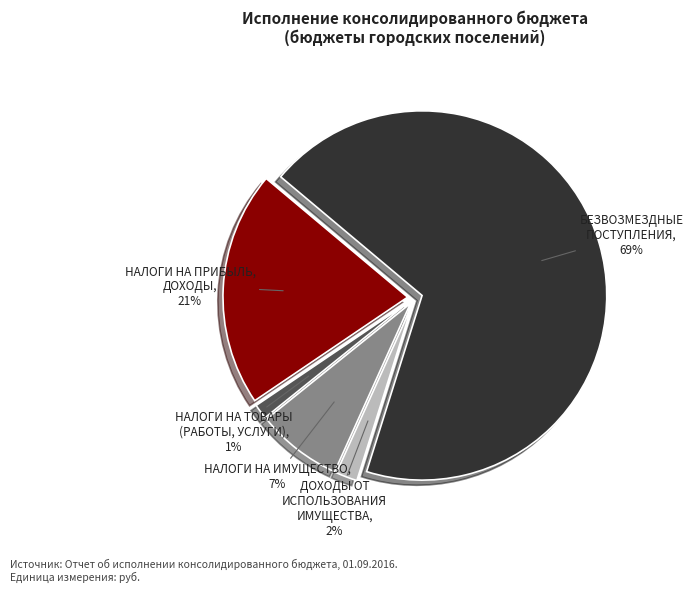

To the nearest percent, what is the average slice percentage?

20%